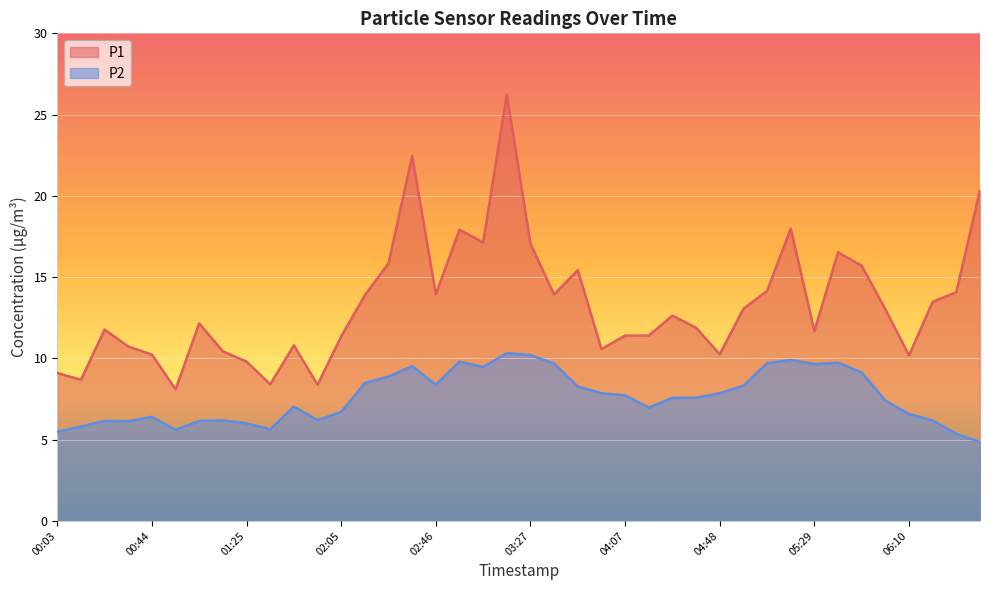

What is the value of the P2 point at the 24th from the left?

7.8